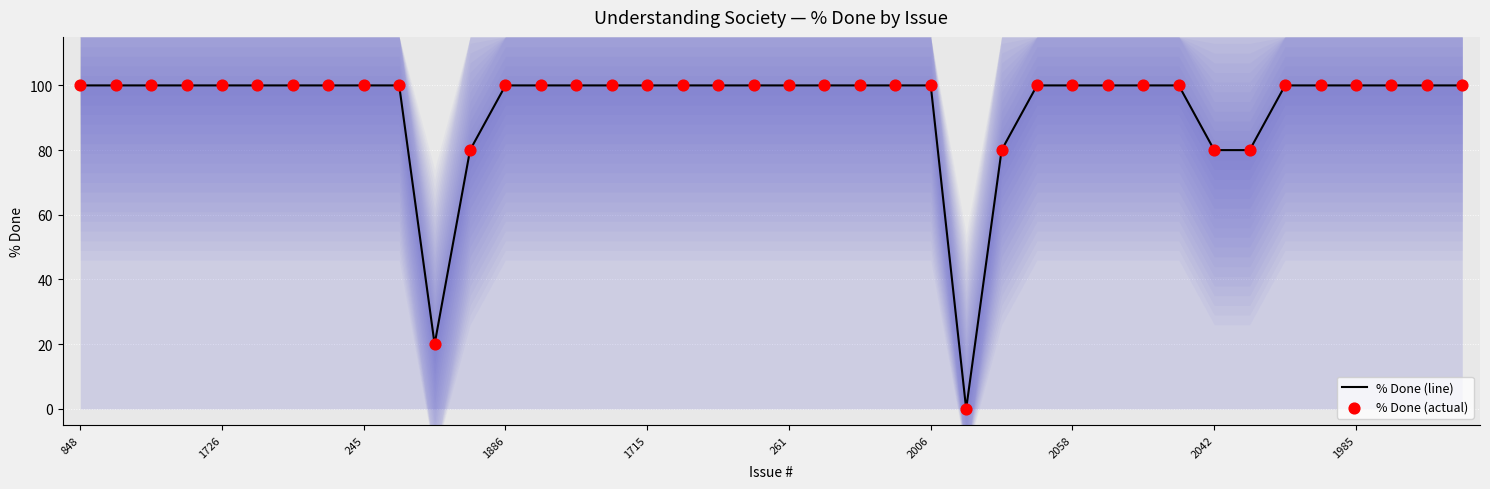

Which series reaches the minimum Y coordinate?

% Done (line)